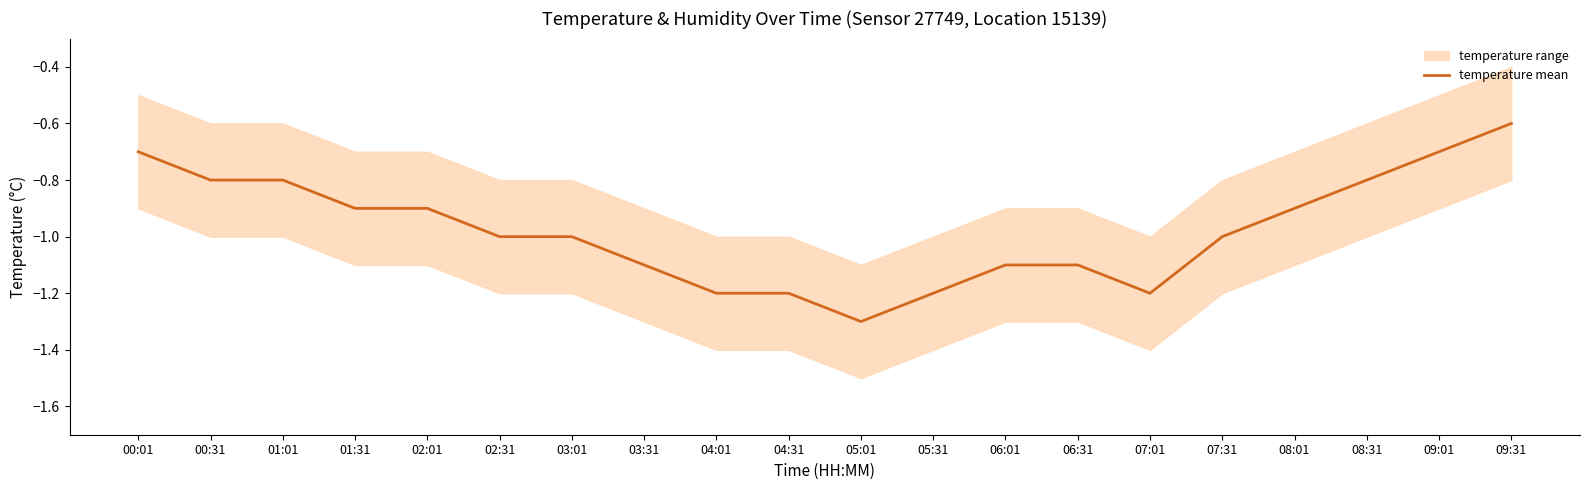

What is the label of the 17th point from the left?

08:01